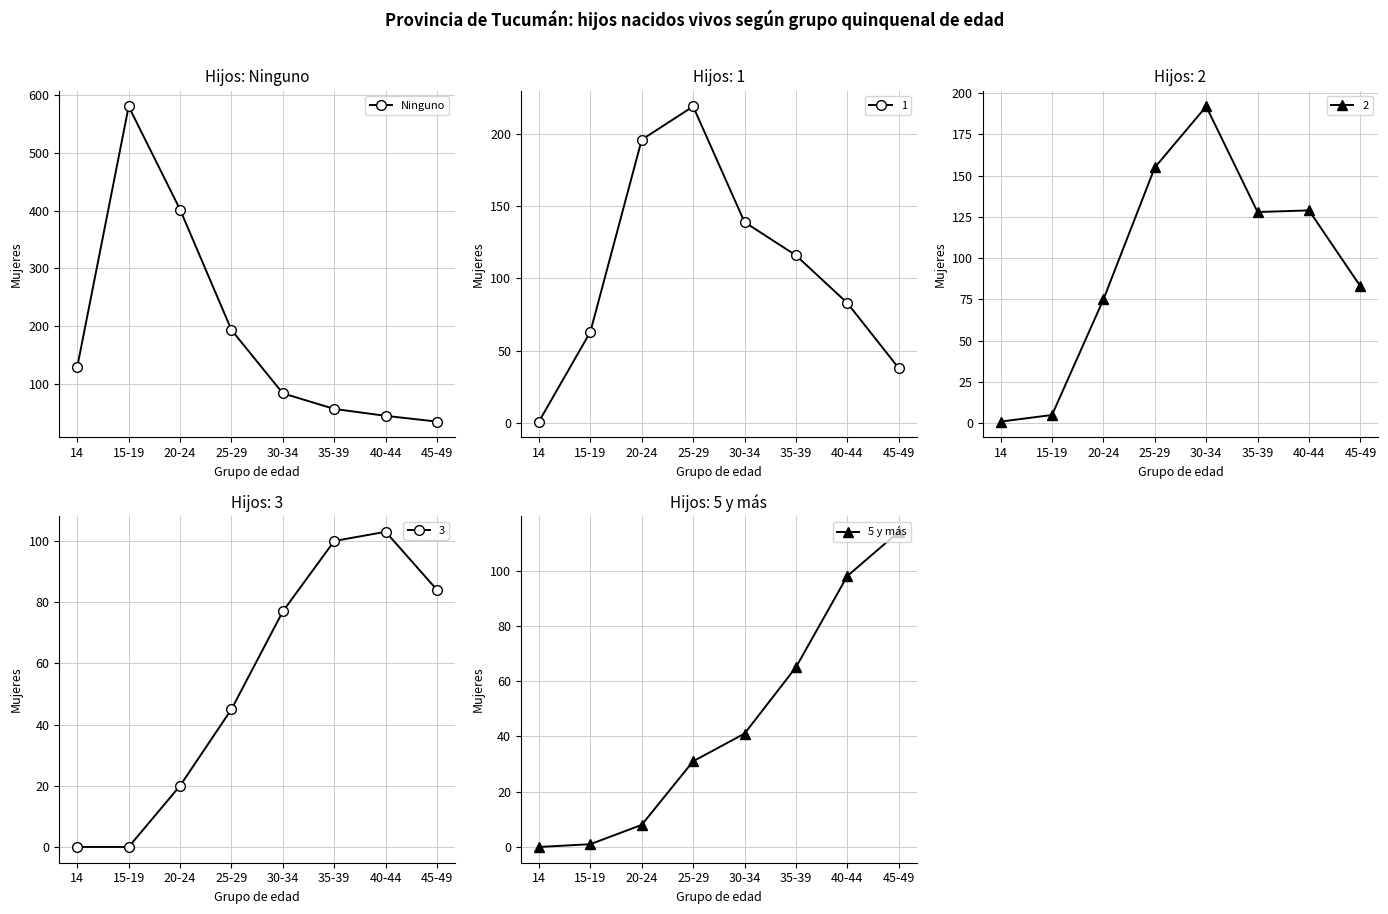

The Ninguno series shows 12 at 45-49. True or false?

False